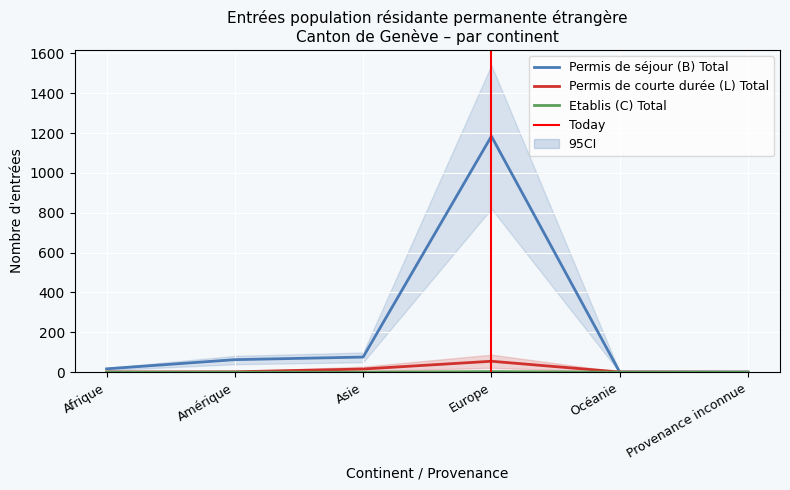

At which label is Permis de séjour (B) Total closest to 592?

Asie